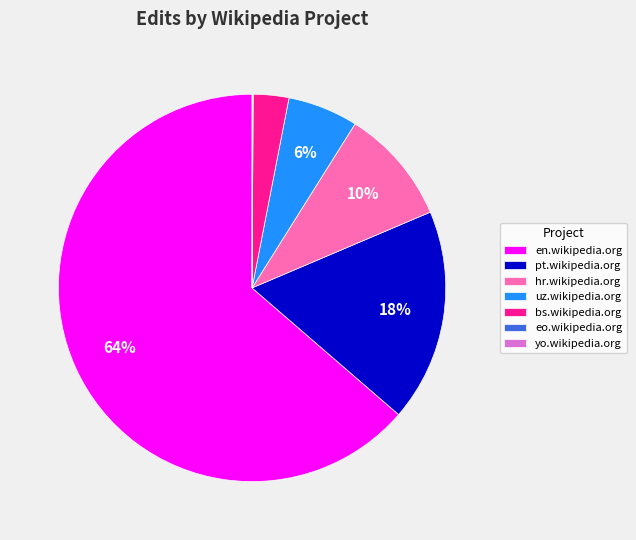

To the nearest percent, what is the combined percentage of pt.wikipedia.org and en.wikipedia.org?

81%